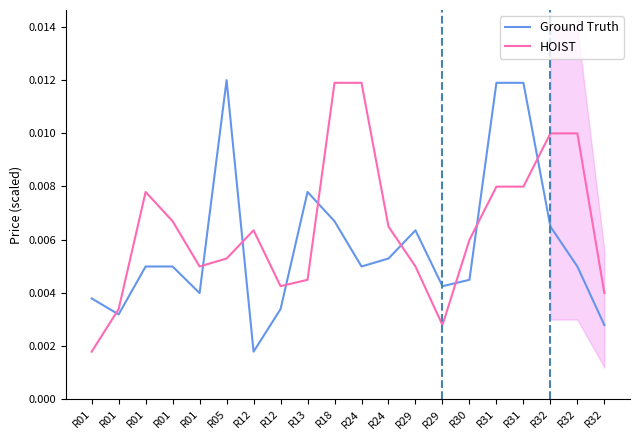

Which series ends up on top after the final intersection of Ground Truth and HOIST?

HOIST